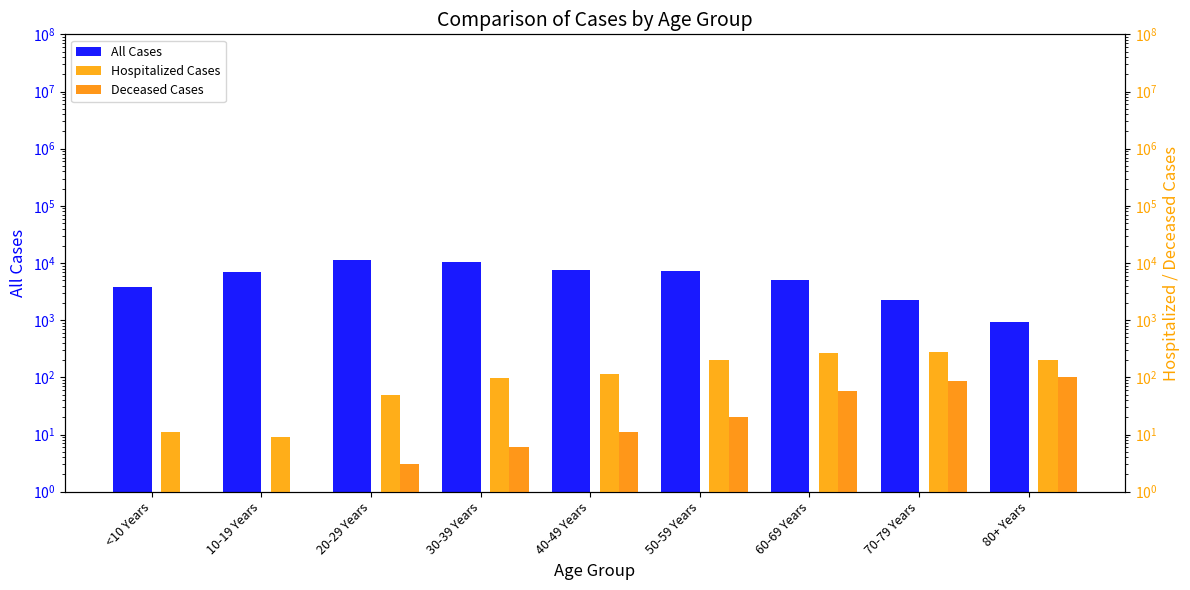

Is the value of Hospitalized Cases at 60-69 Years greater than the value of All Cases at 50-59 Years?

No